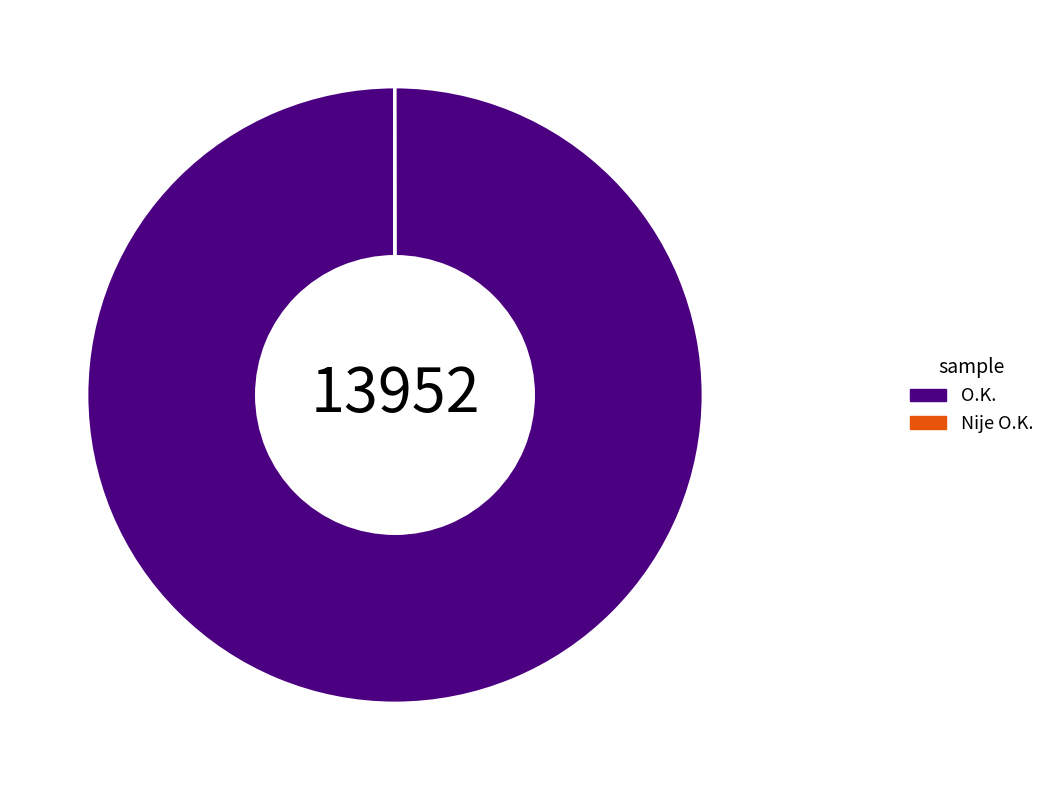

Is it true that O.K. is 100% of the pie?

True